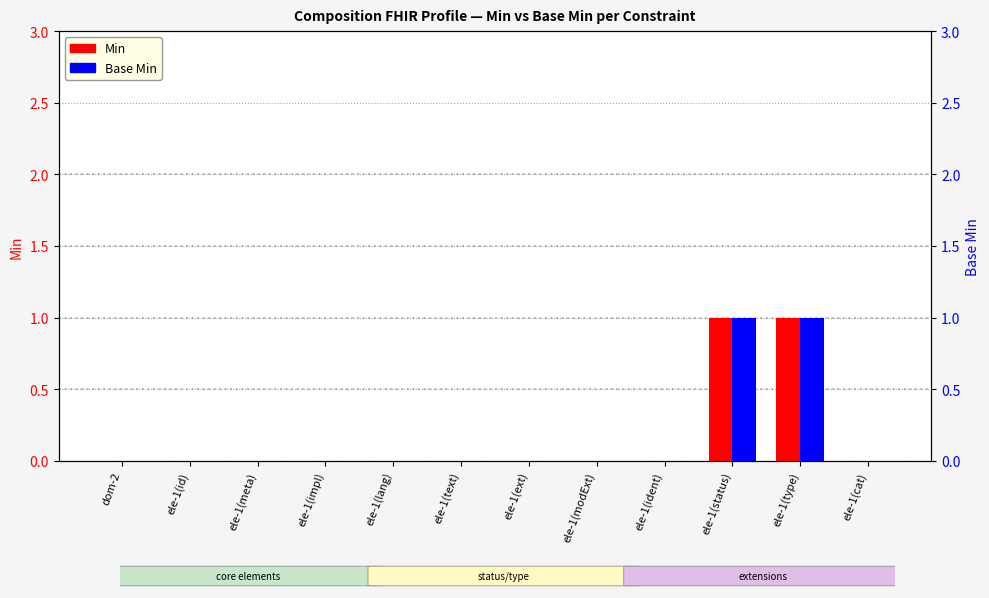

Is it true that Min equals -1 at ele-1(modExt)?

False